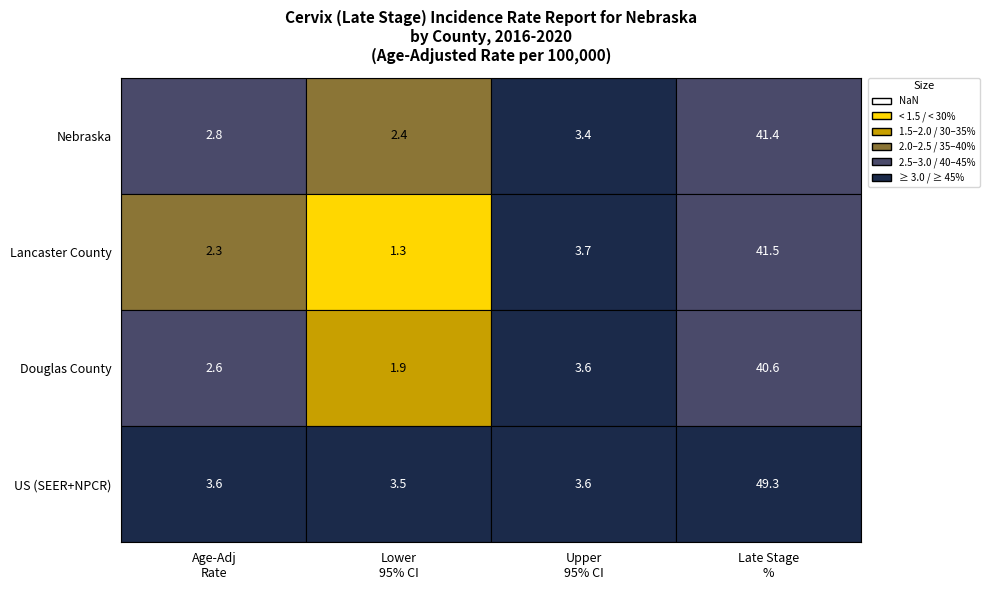

What is the difference between the Nebraska values at 1 and 2?

1.0